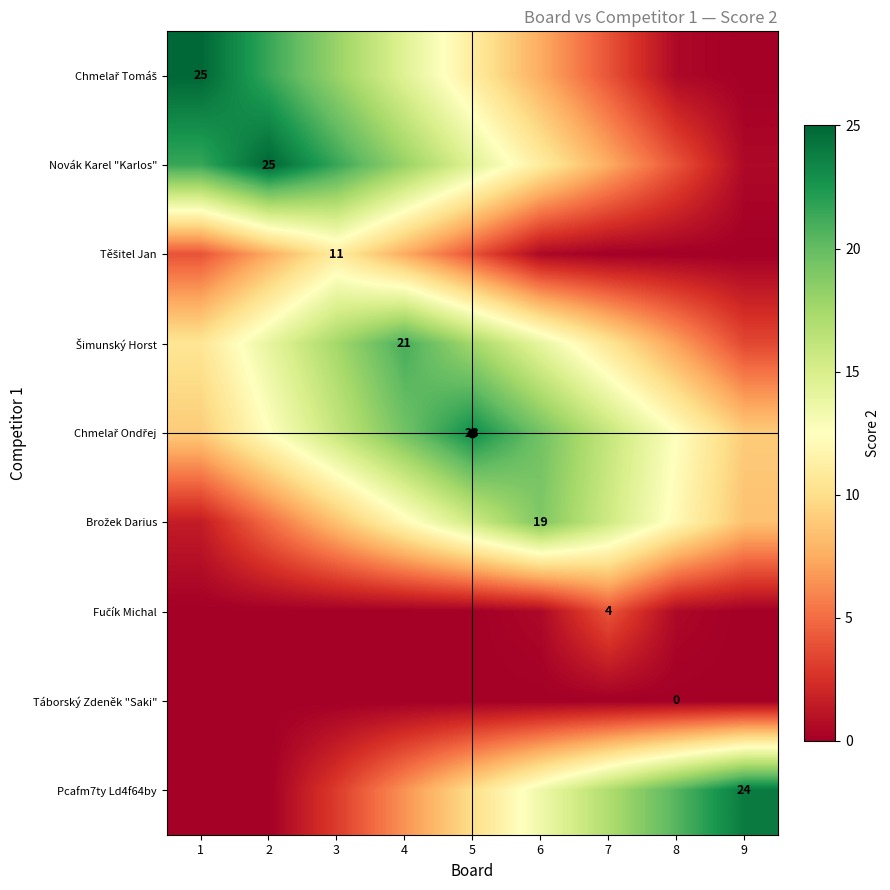

What is the total value across all series at 2?

85.5